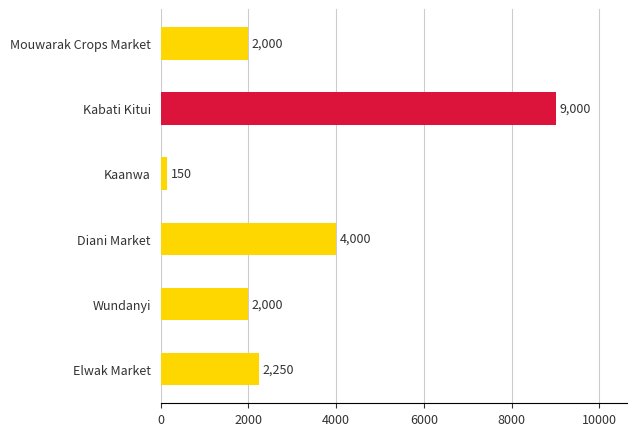

What is the average value?

3233